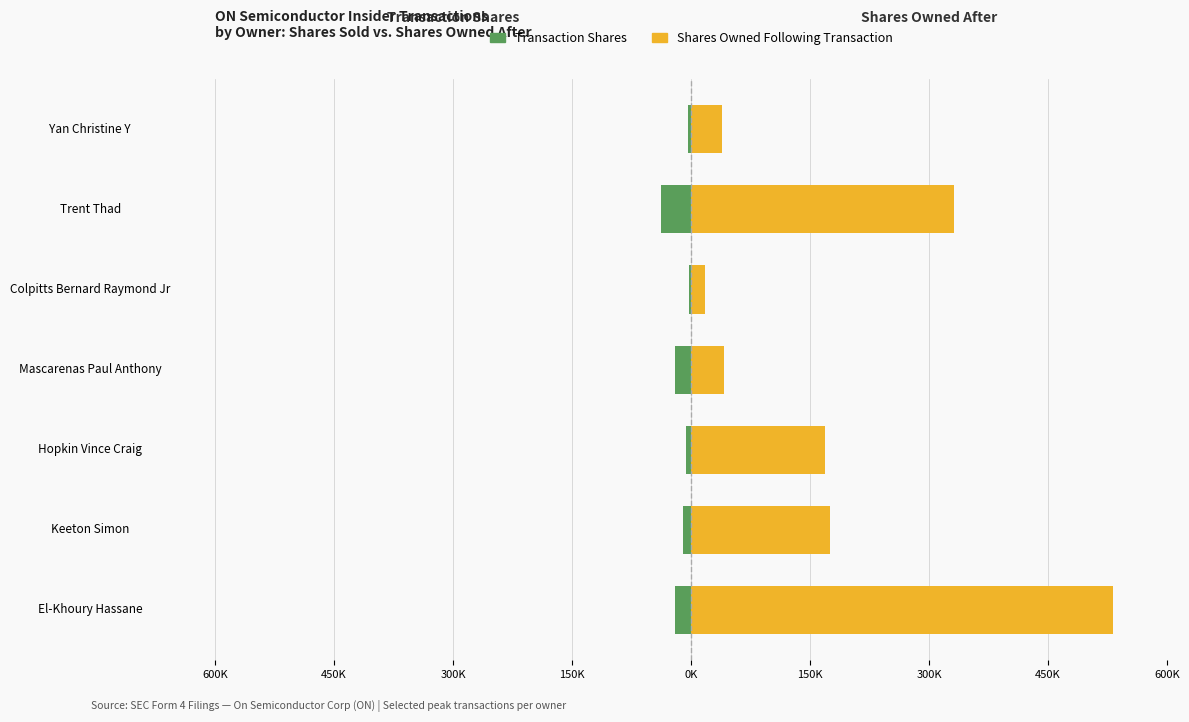

Is the value of Transaction Shares at Keeton Simon greater than the value of Shares Owned Following Transaction at Trent Thad?

No